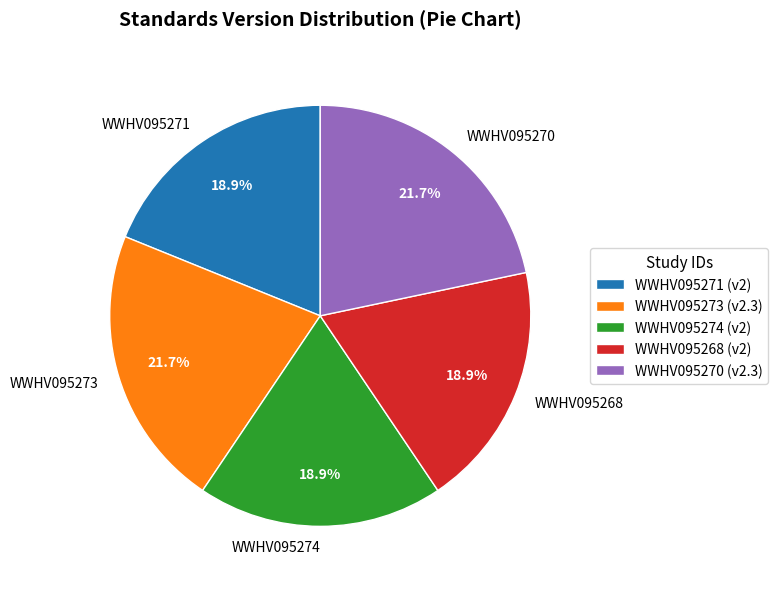

Combined, do WWHV095268 and WWHV095270 account for over 50%?

No